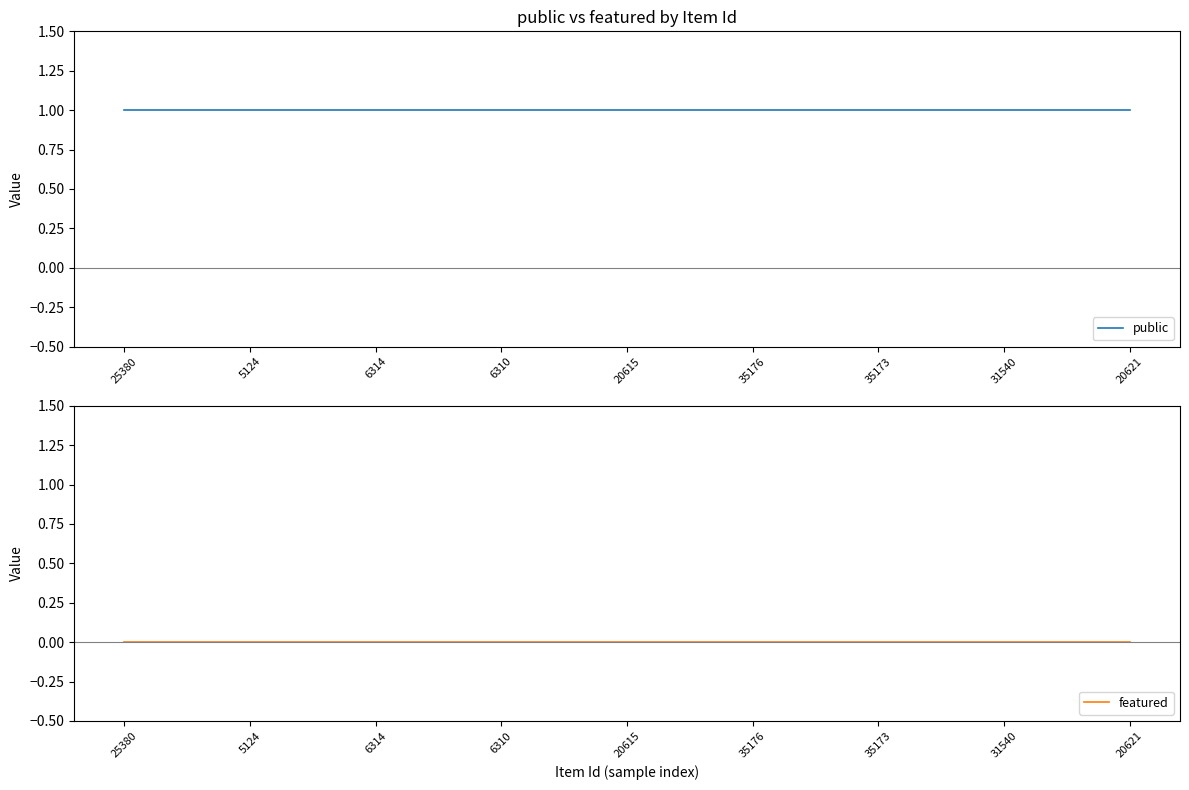

True or false: featured and public cross at least once.

False